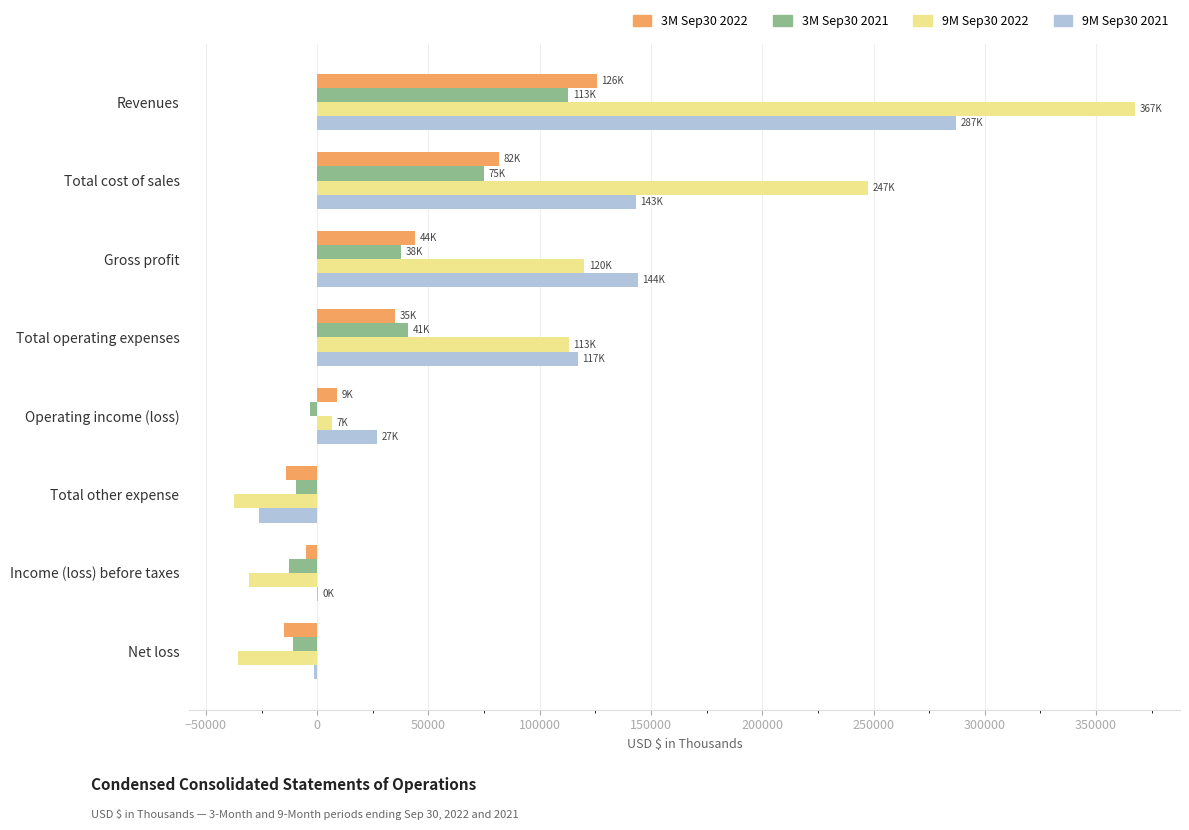

At which category does the chart reach its peak across all series?

Revenues